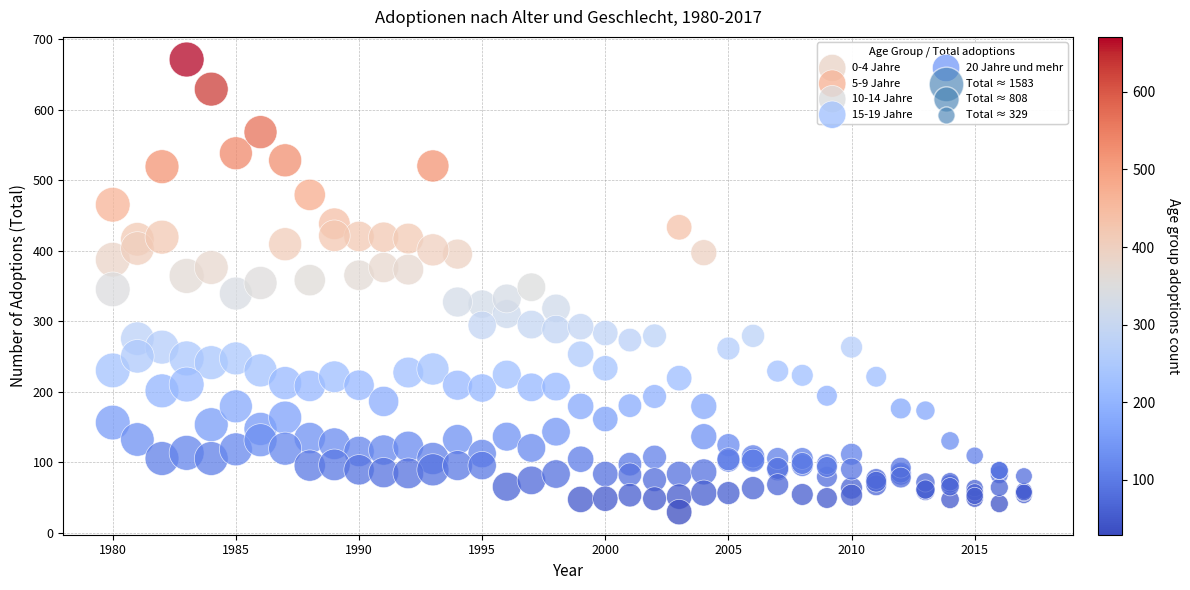

Which series reaches the minimum Y coordinate?

20 Jahre und mehr